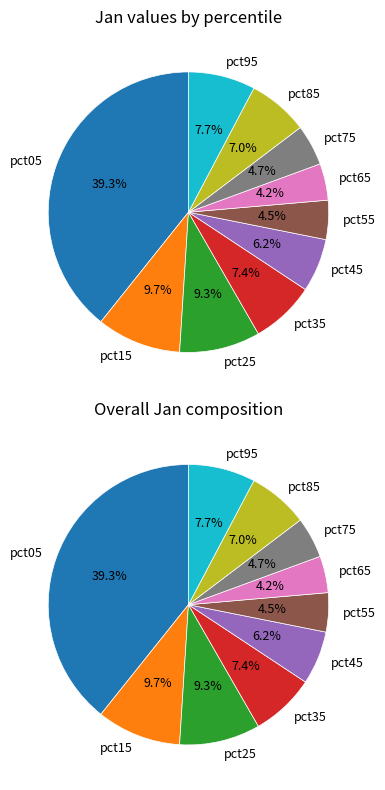

To the nearest percent, what percentage of the pie is pct55?

5%